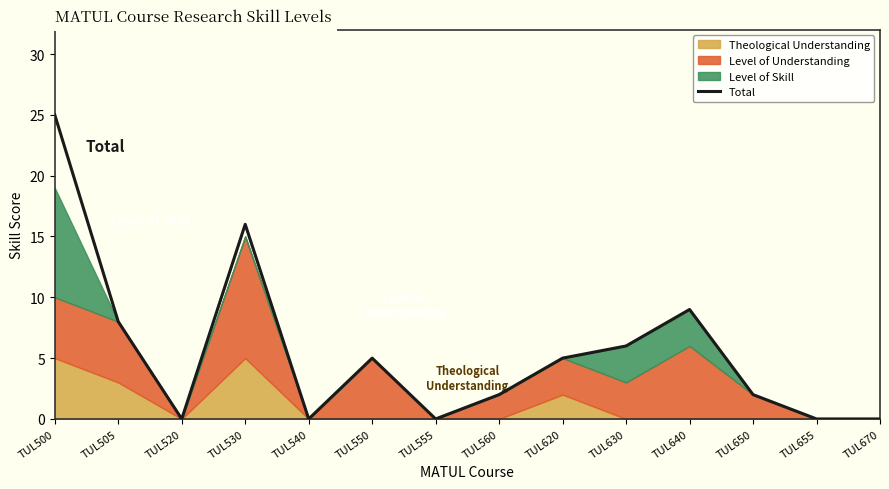

How many values are above zero?

9